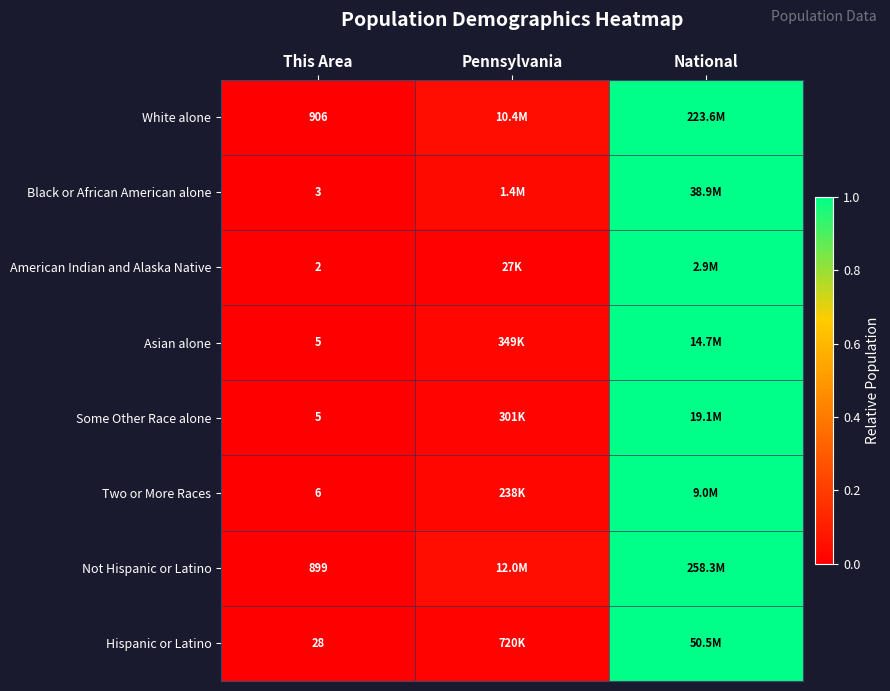

Is it true that Asian alone equals 0.4 at National?

False